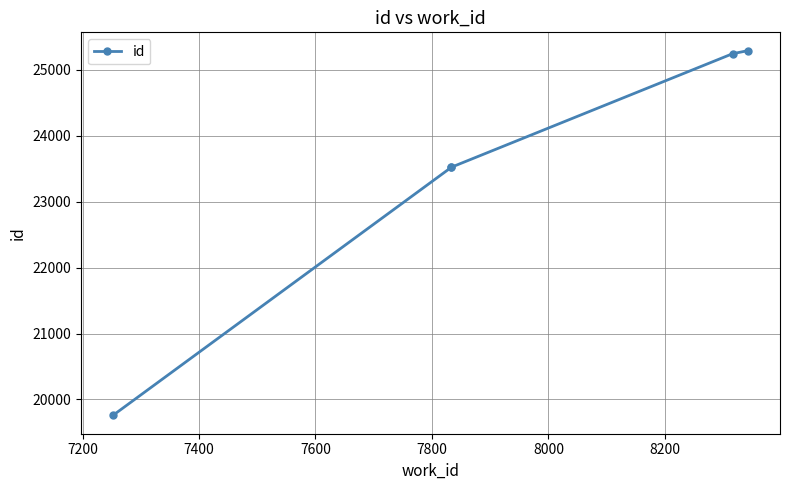

What is the value of the 4th point from the left?

25246